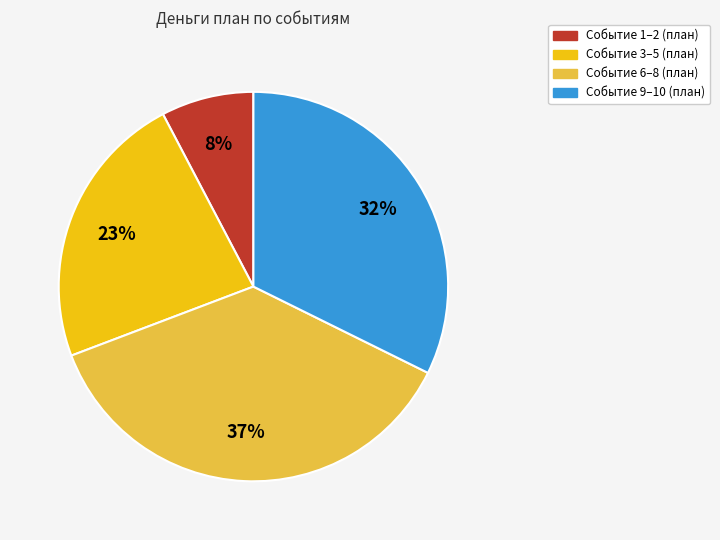

To the nearest percent, what is the average slice percentage?

25%